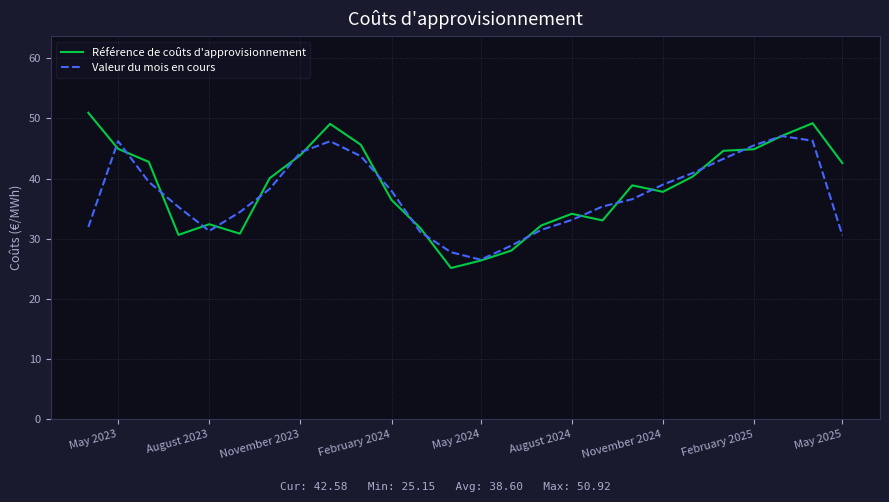

Which series has the largest range (max minus min)?

Référence de coûts d'approvisionnement